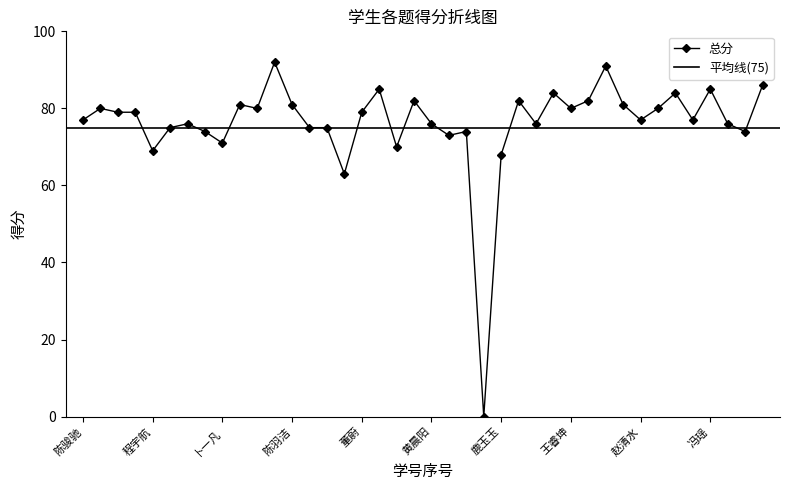

What is the label of the 25th point from the left?

鹿玉玉